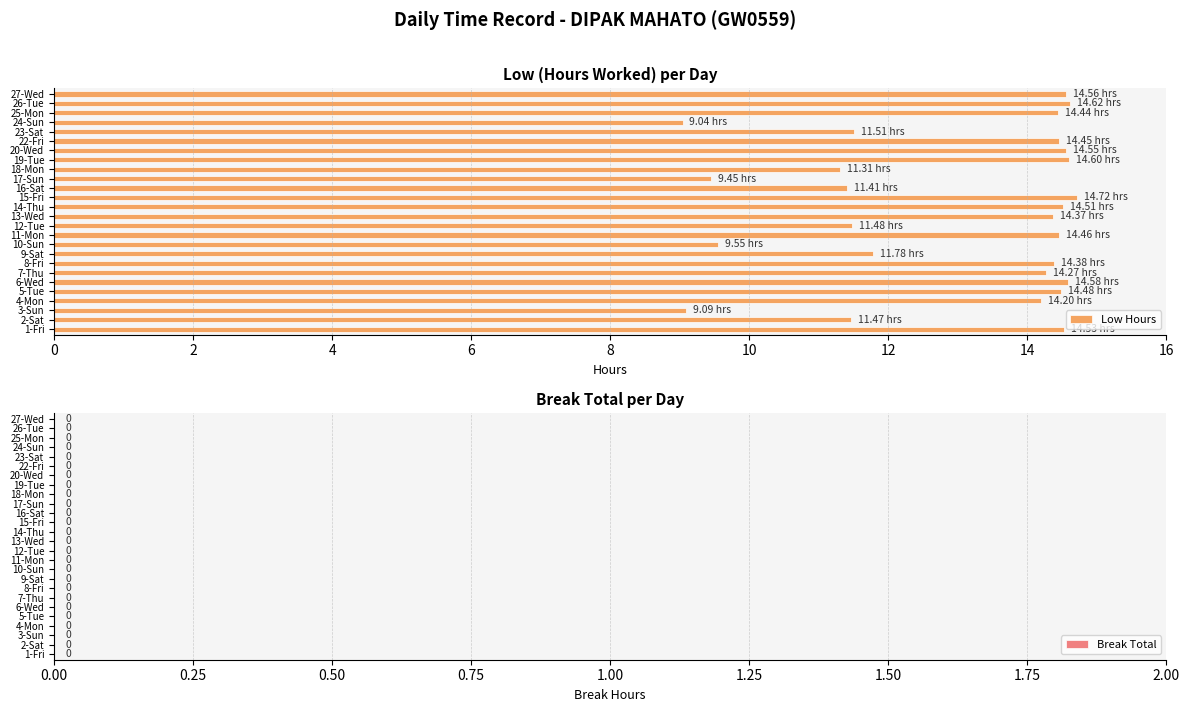

What is the change in value from 3-Sun to 8-Fri?

+5.3